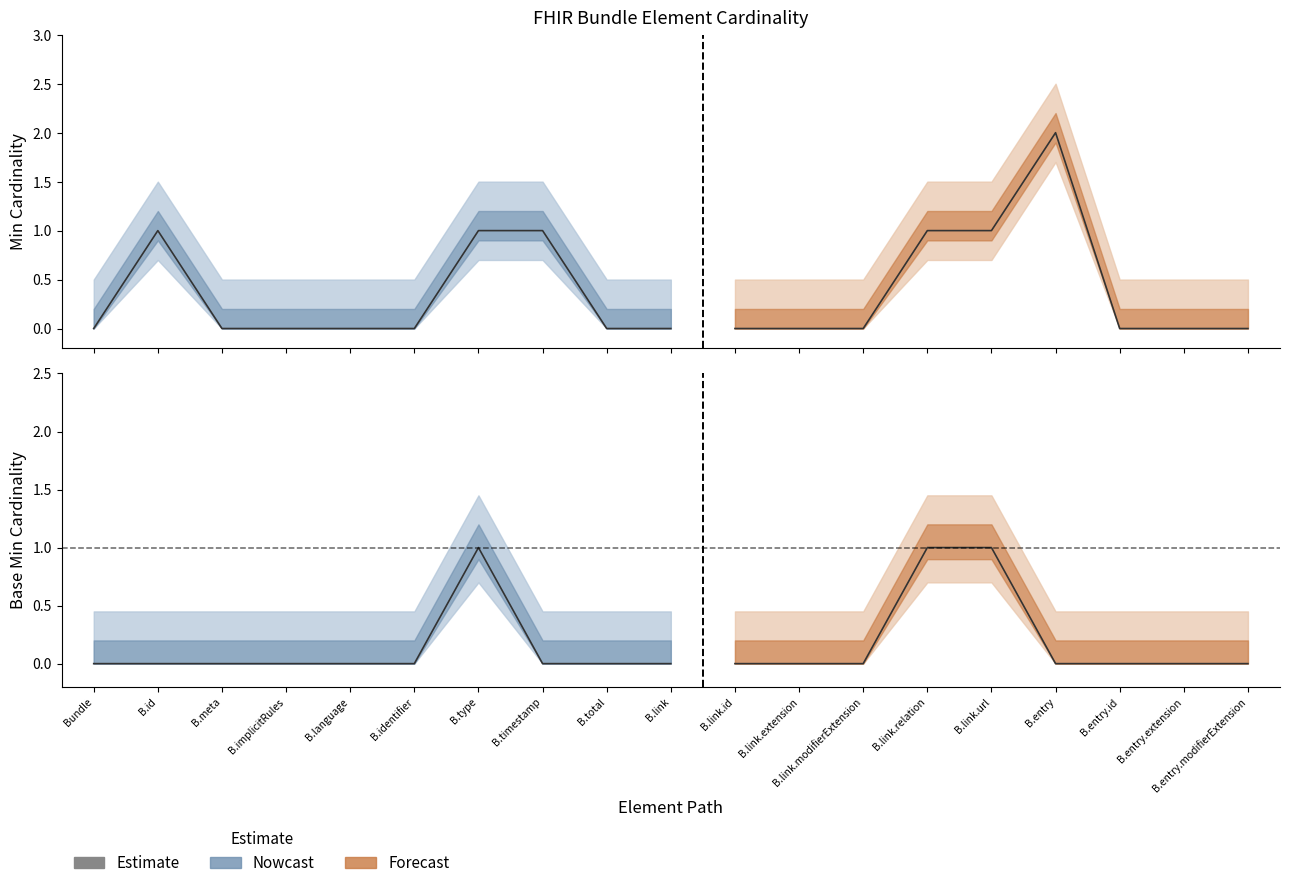

Is this an area chart (filled region under the line)?

No